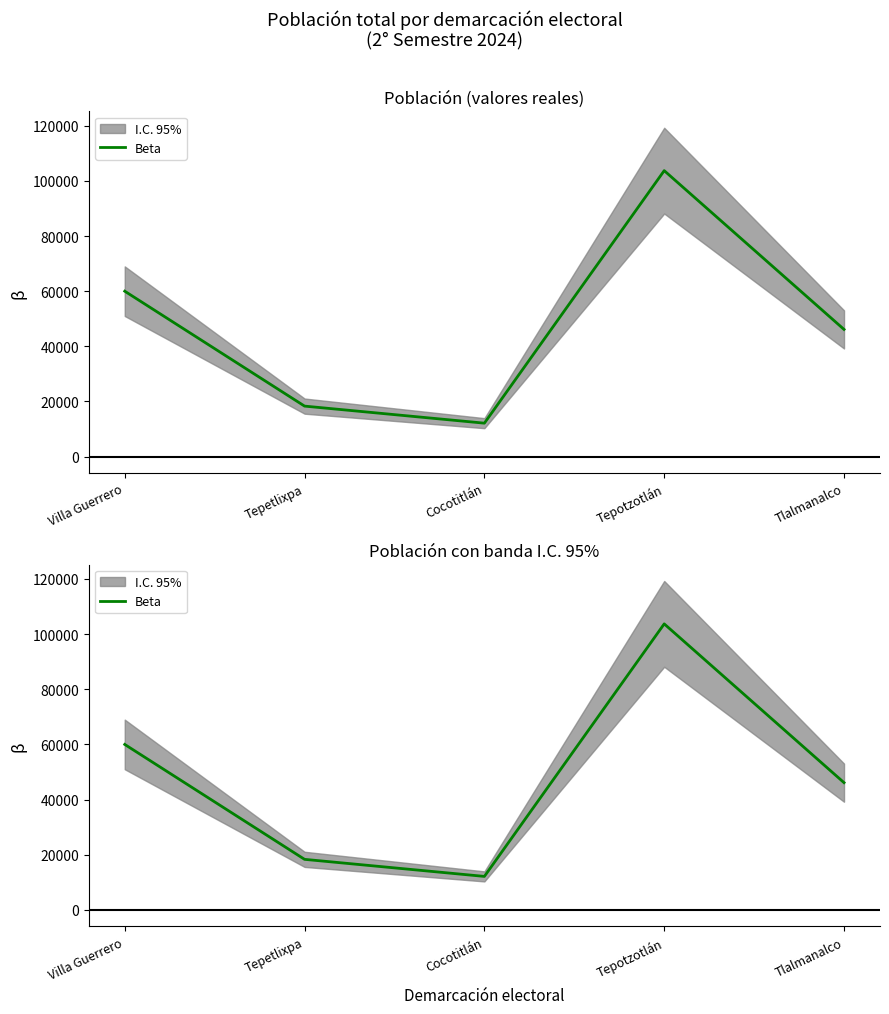

Is this an area chart (filled region under the line)?

No